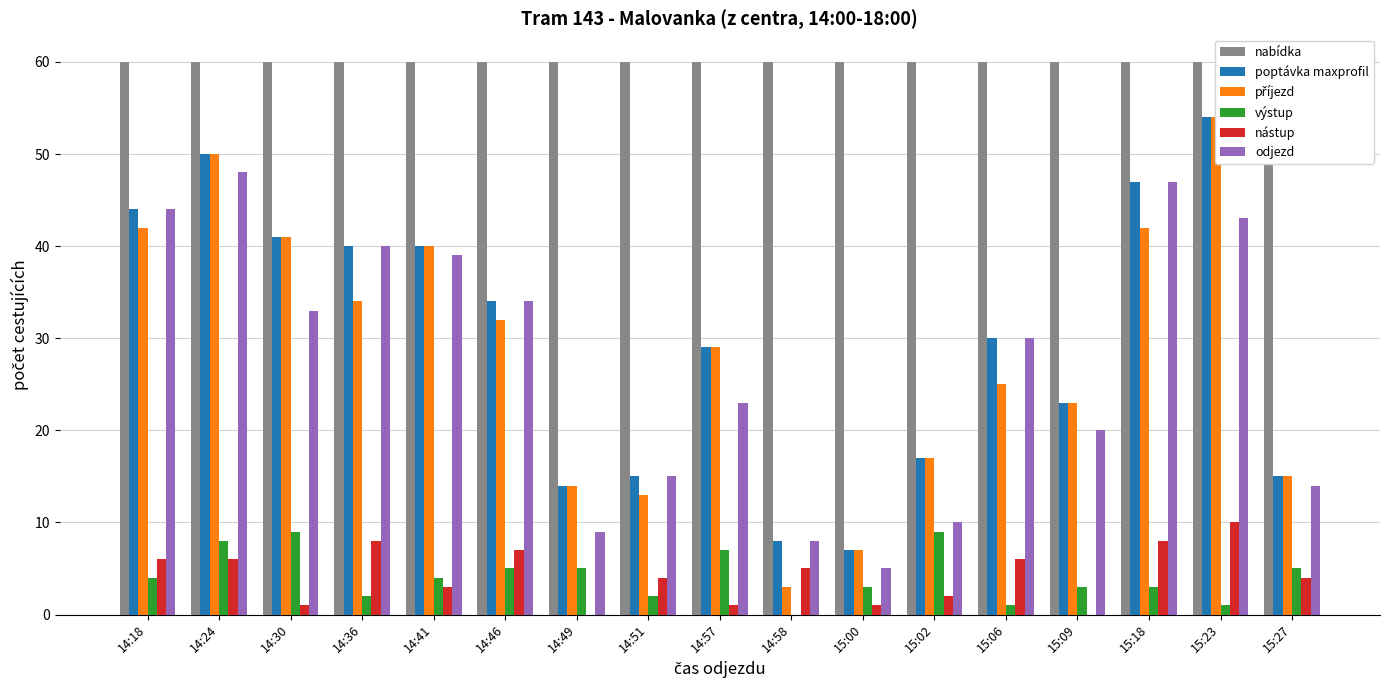

How many data points in poptávka maxprofil are less than 30?

8